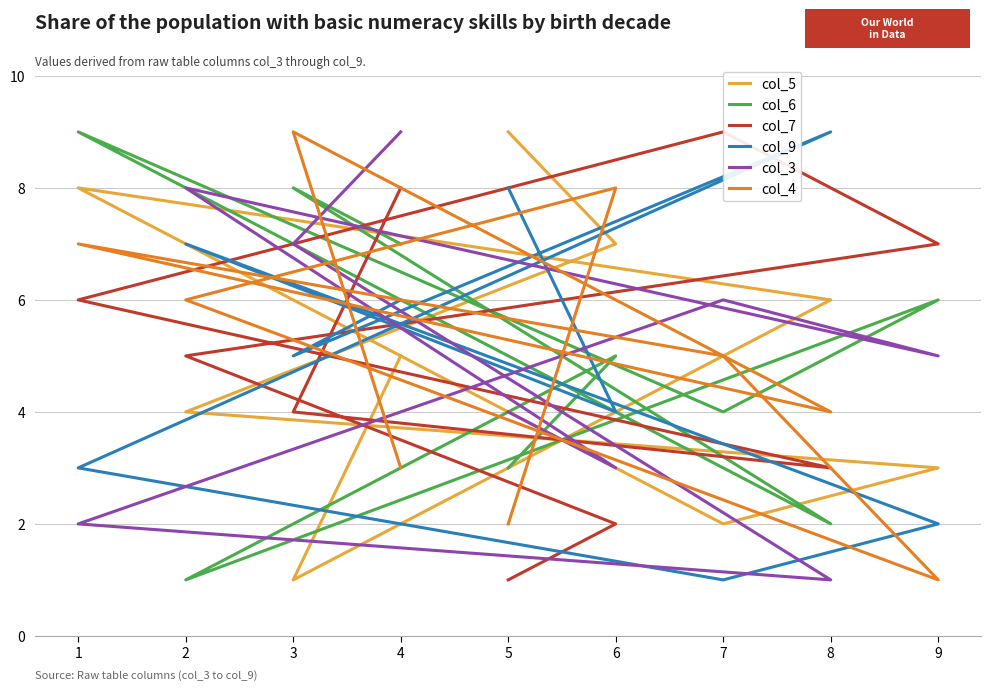

In col_7, how many points are higher than both neighbors (excluding endpoints)?

1